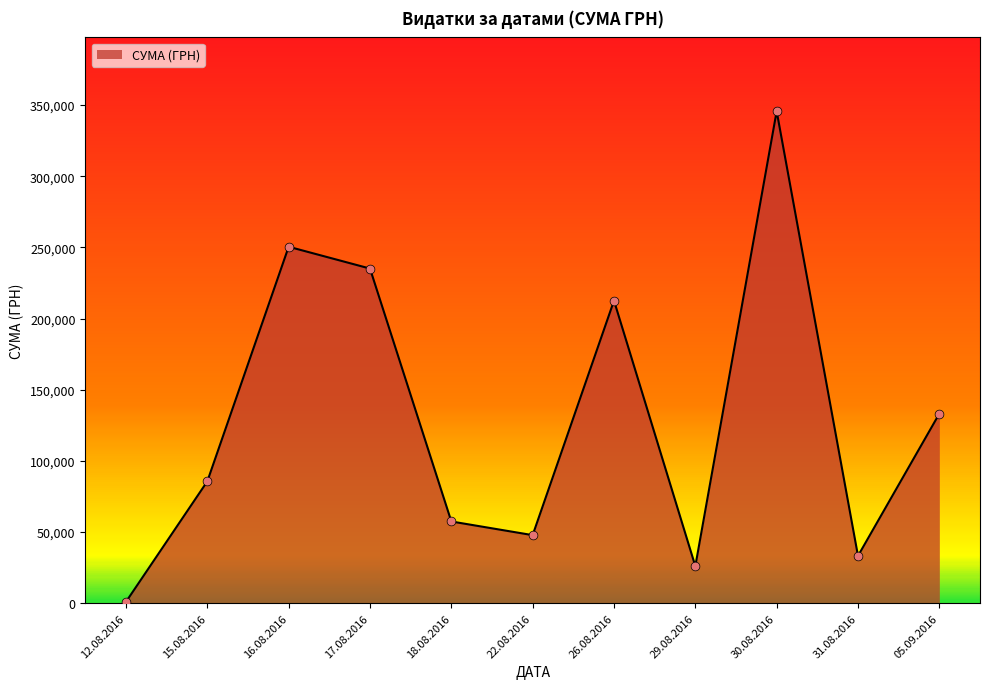

What is the change in value from 17.08.2016 to 30.08.2016?

+110562.6